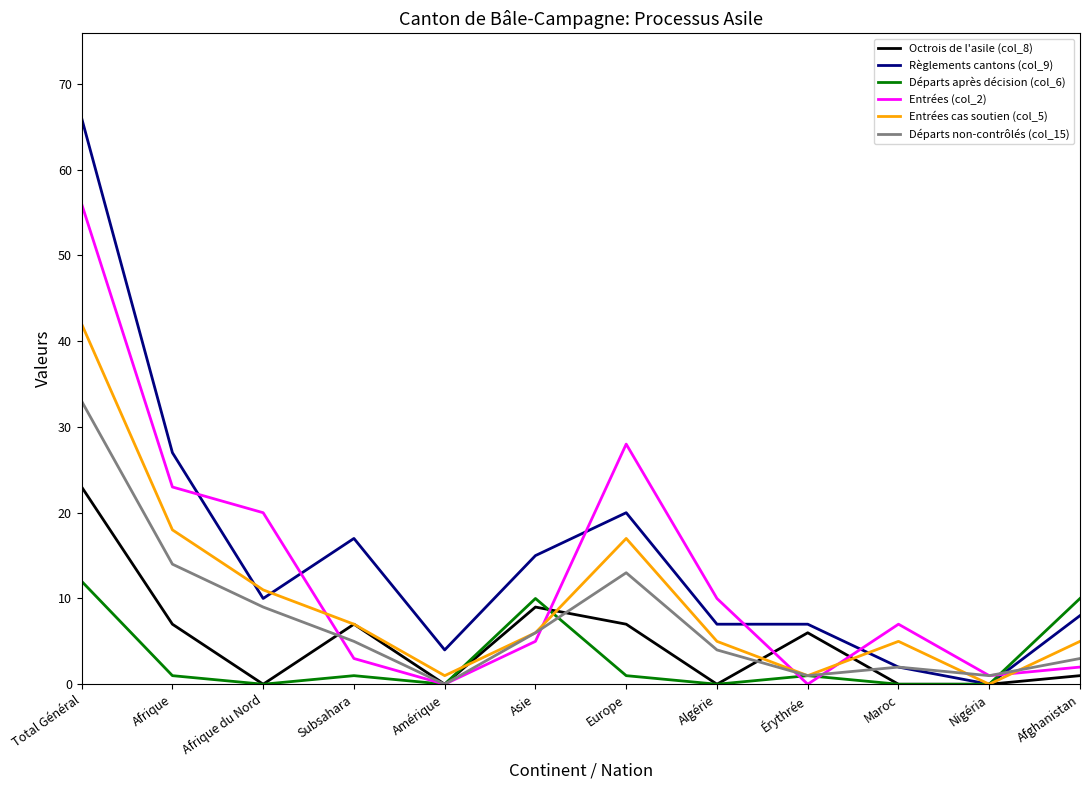

What position from the left is Asie?

6